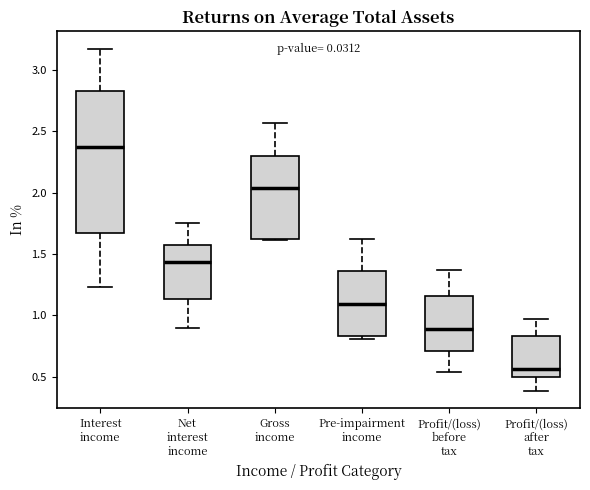

Comparing the boxes themselves (not the whiskers), which one is the tallest?

Interest income